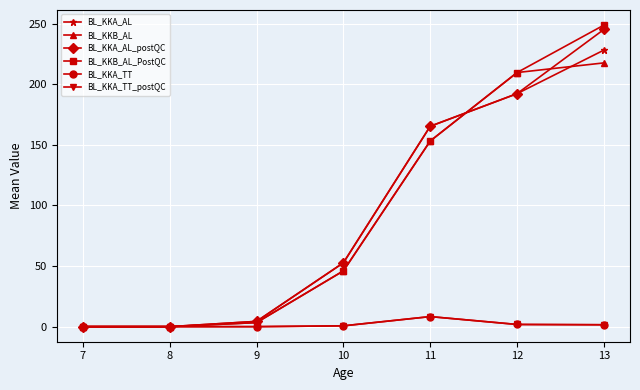

The value of BL_KKA_AL at 8 is 0.0. True or false?

True